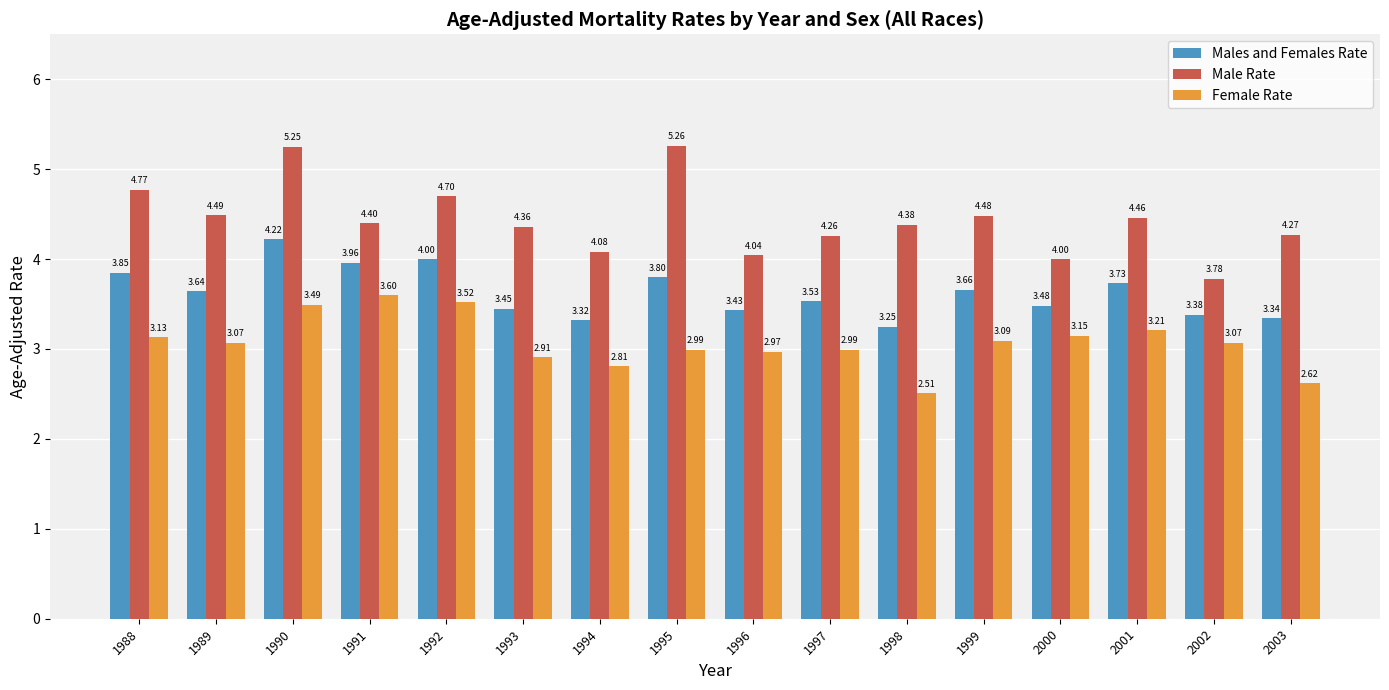

Which series has the largest range (max minus min)?

Male Rate